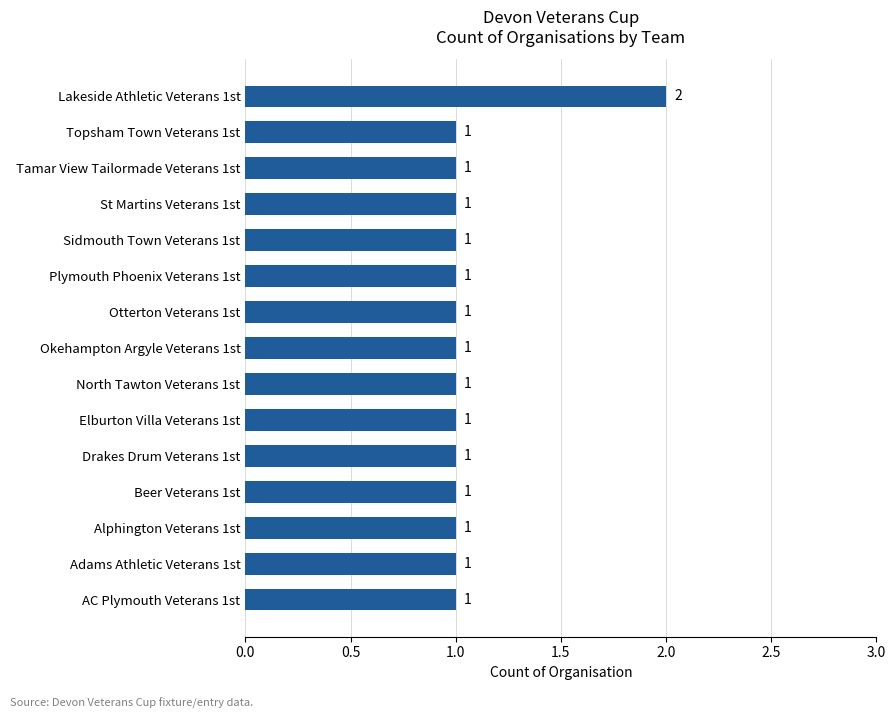

Reading bottom to top, transcribe all the data shown in this chart.

1	1	1	1	1	1	1	1	1	1	1	1	1	1	2